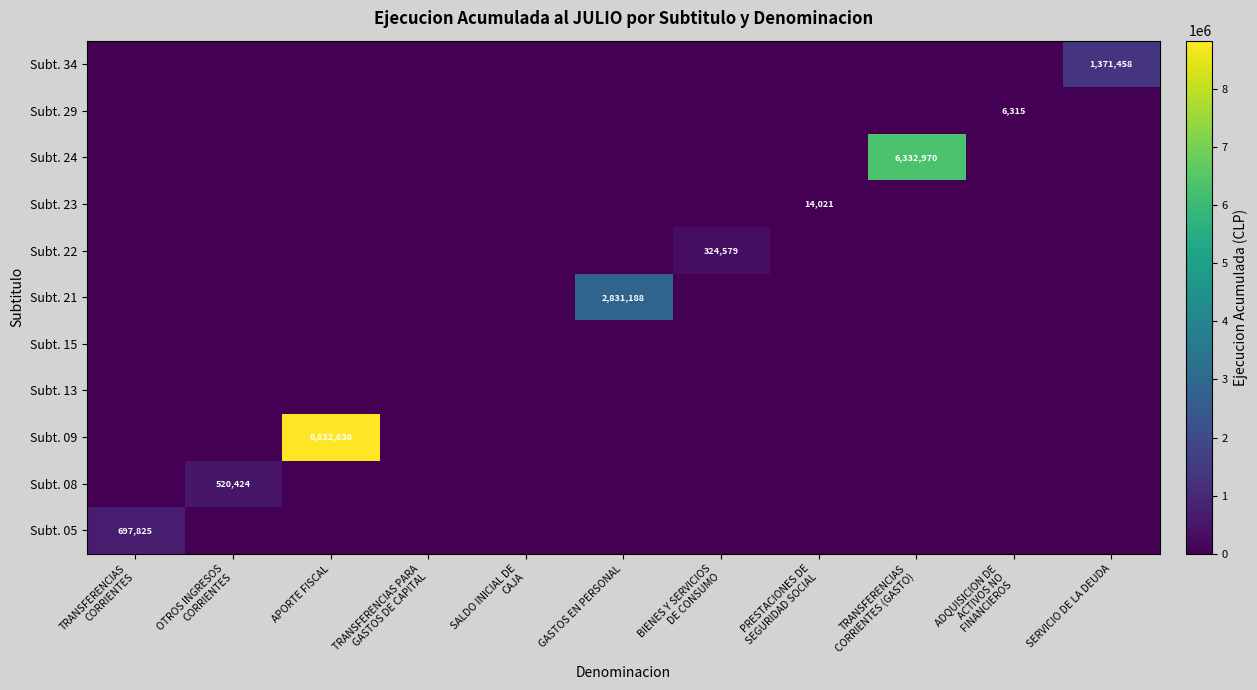

List the series in order of their peak value, highest first.

Subt. 09, Subt. 24, Subt. 21, Subt. 34, Subt. 05, Subt. 08, Subt. 22, Subt. 23, Subt. 29, Subt. 13, Subt. 15